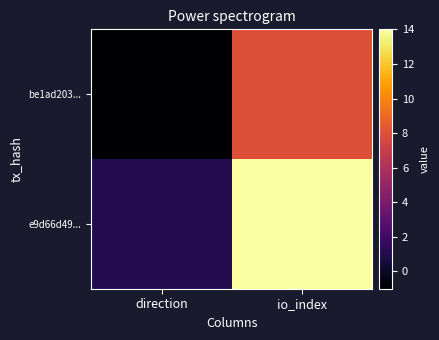

Reading left to right, list all the values displayed in this chart.

be1ad203...: direction=-1	io_index=8
e9d66d49...: direction=1	io_index=14